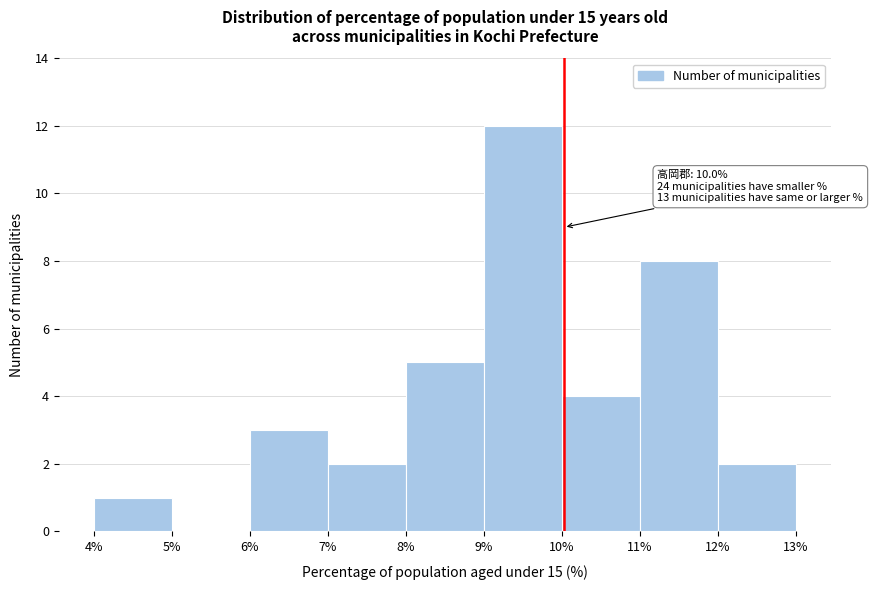

Which range on the x-axis has the tallest bar?

9% to 10%